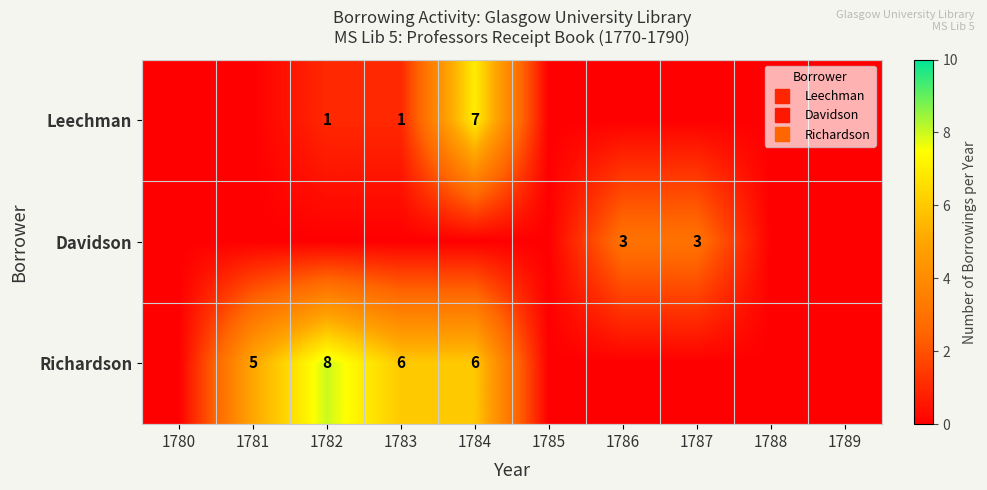

List the series in order of their peak value, highest first.

Richardson, Leechman, Davidson